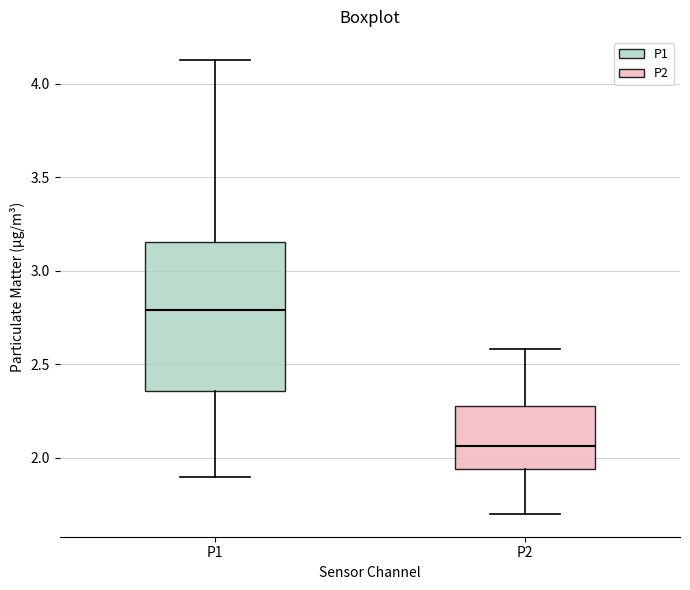

Comparing the boxes themselves (not the whiskers), which one is the tallest?

P1